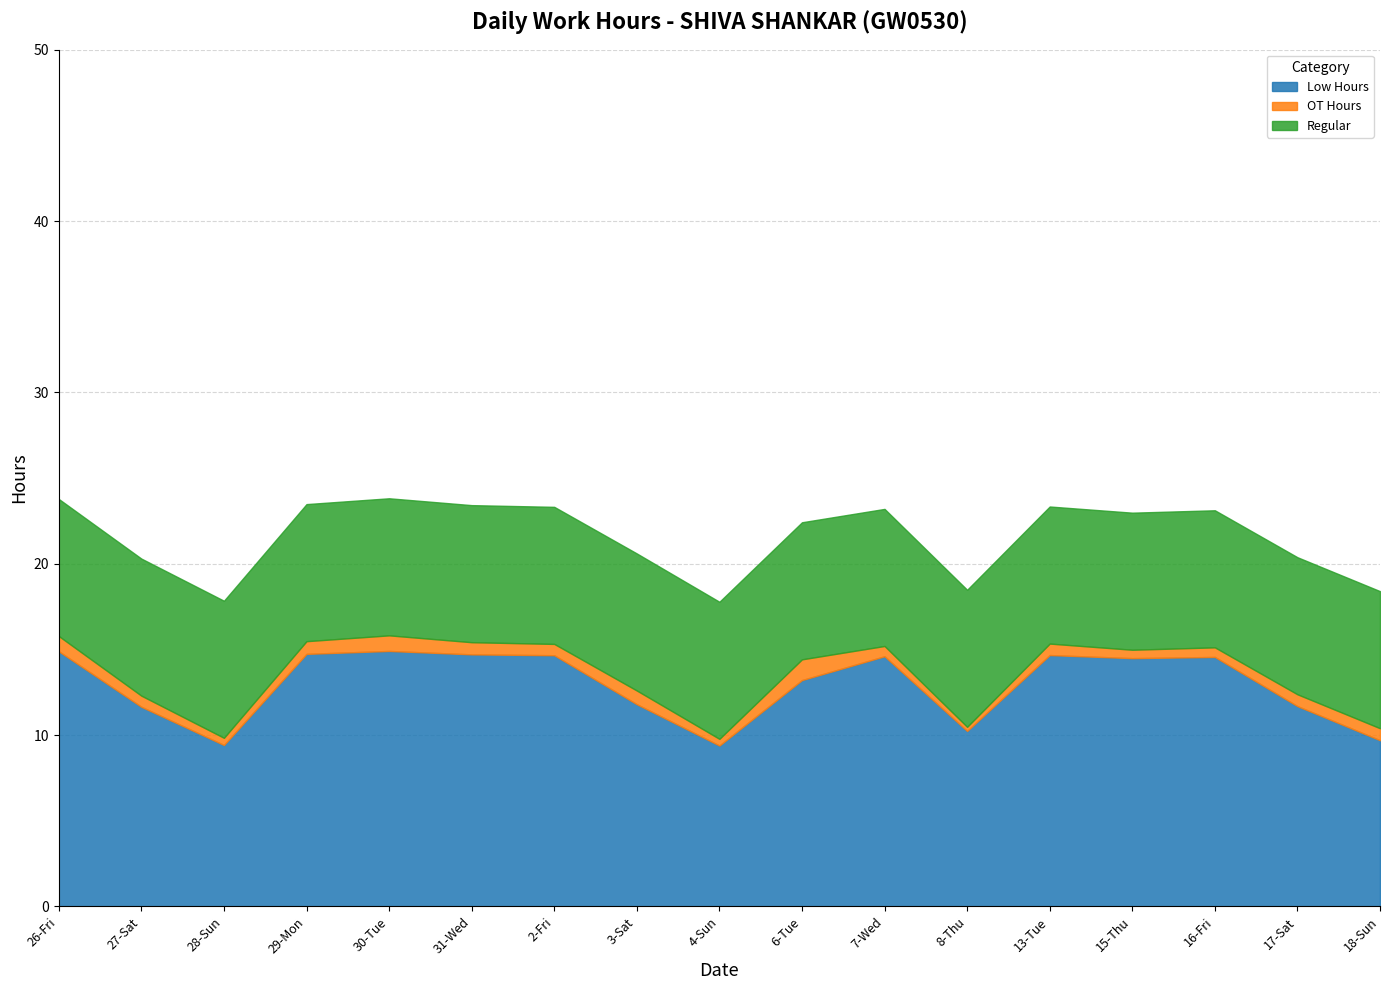

Count the number of categories in the chart.

17